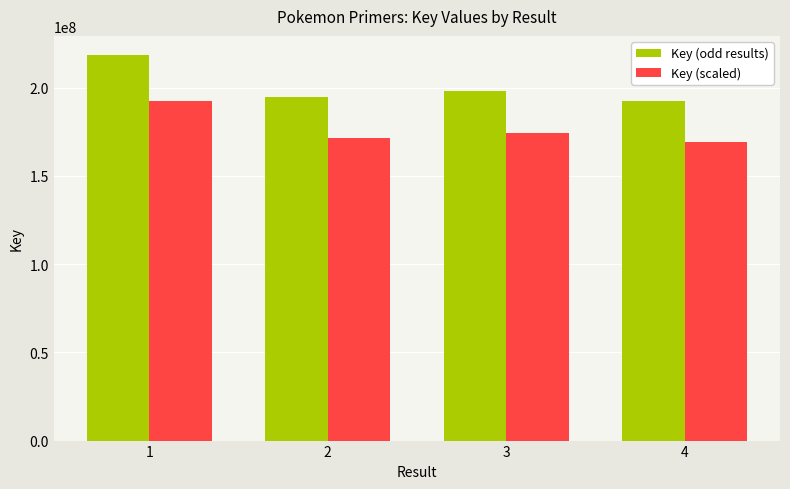

What is the minimum value for Key (scaled)?

169035713.4